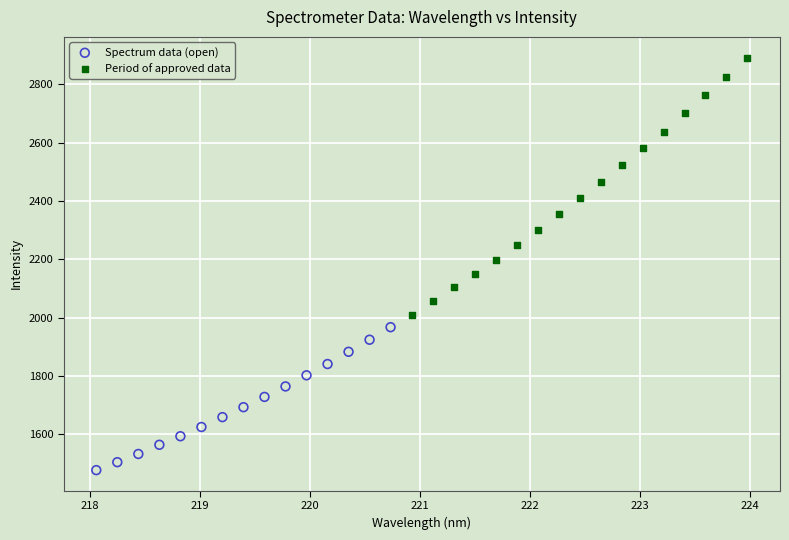

Which series has the widest spread of Y values?

Period of approved data